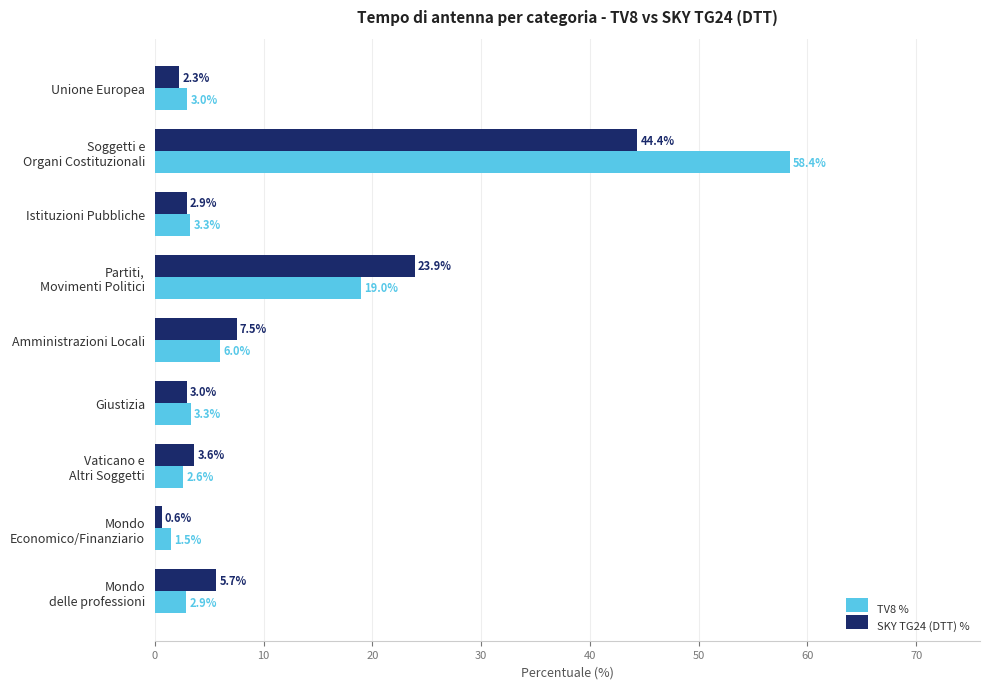

Which series has the widest spread of values?

TV8 %